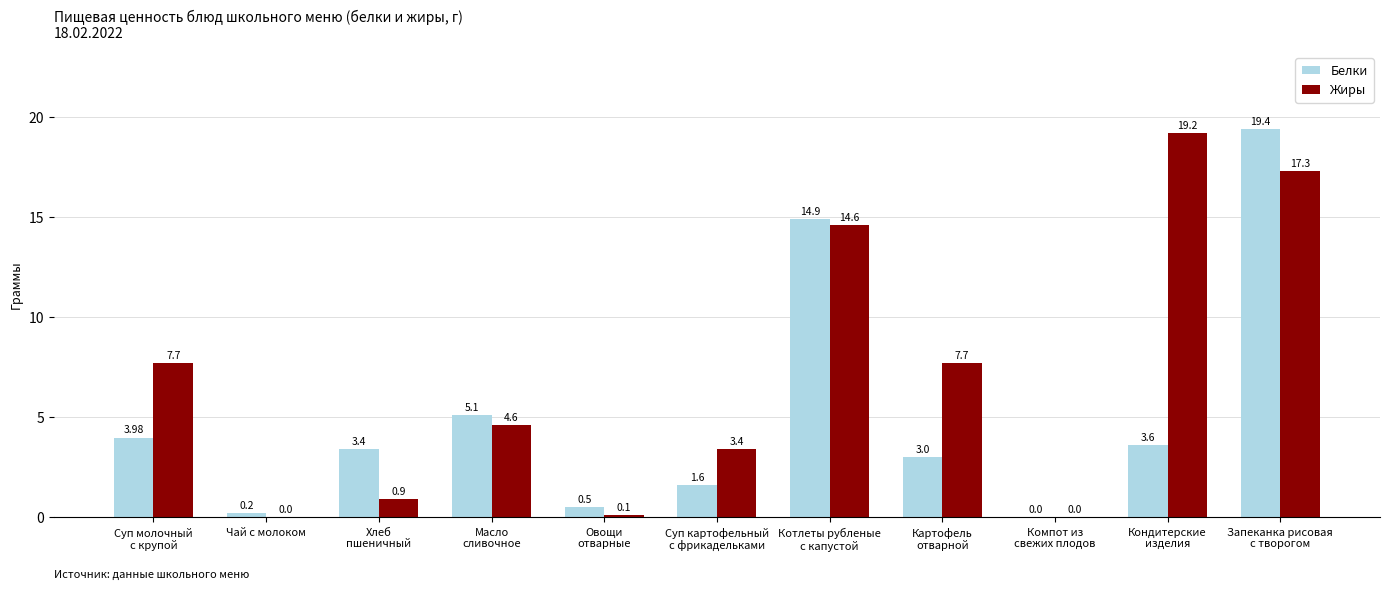

What is the sum of the Белки values at Хлеб
пшеничный and Масло
сливочное?

8.5